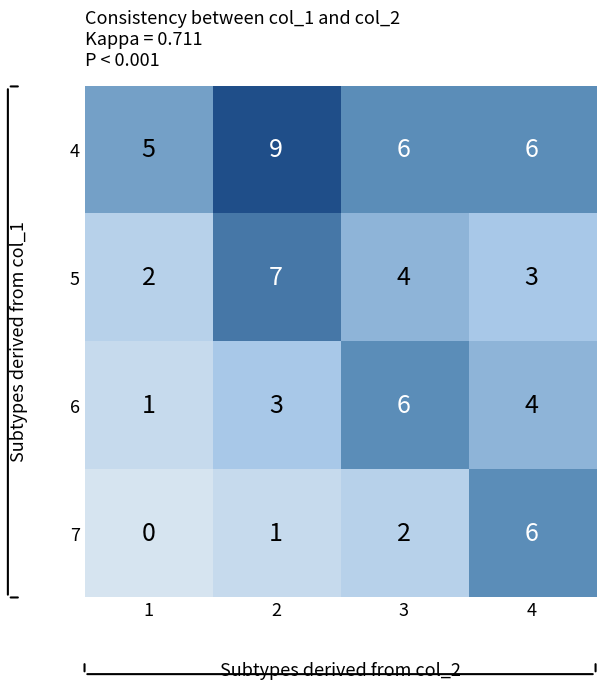

Which series has the largest total across all categories?

4